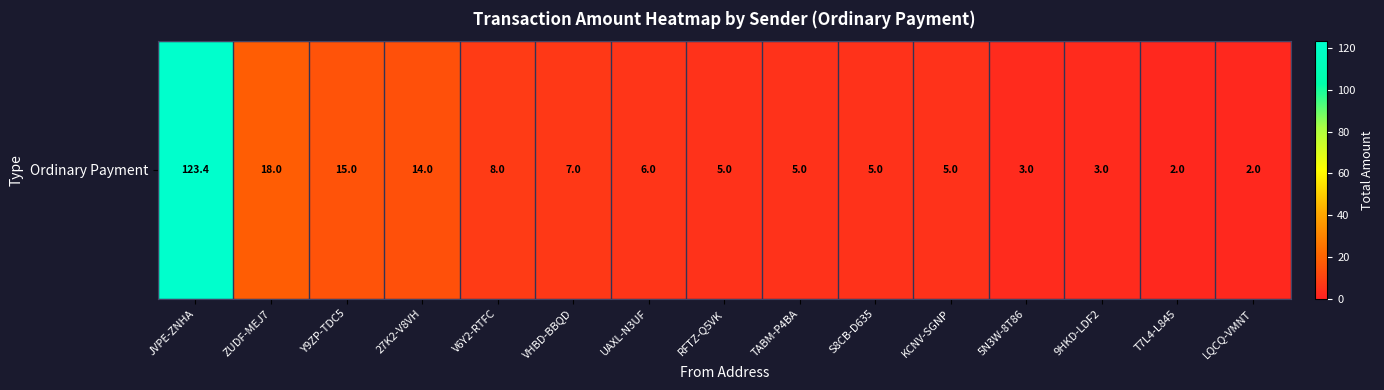

List the labels in order of value, smallest first.

T7L4-L845, LQCQ-VMNT, 5N3W-8T86, 9HKD-LDF2, RFTZ-Q5VK, TABM-P4BA, S8CB-D635, KCNV-SGNP, UAXL-N3UF, VHBD-BBQD, V6Y2-RTFC, 27K2-V8VH, Y9ZP-TDC5, ZUDF-MEJ7, JVPE-ZNHA